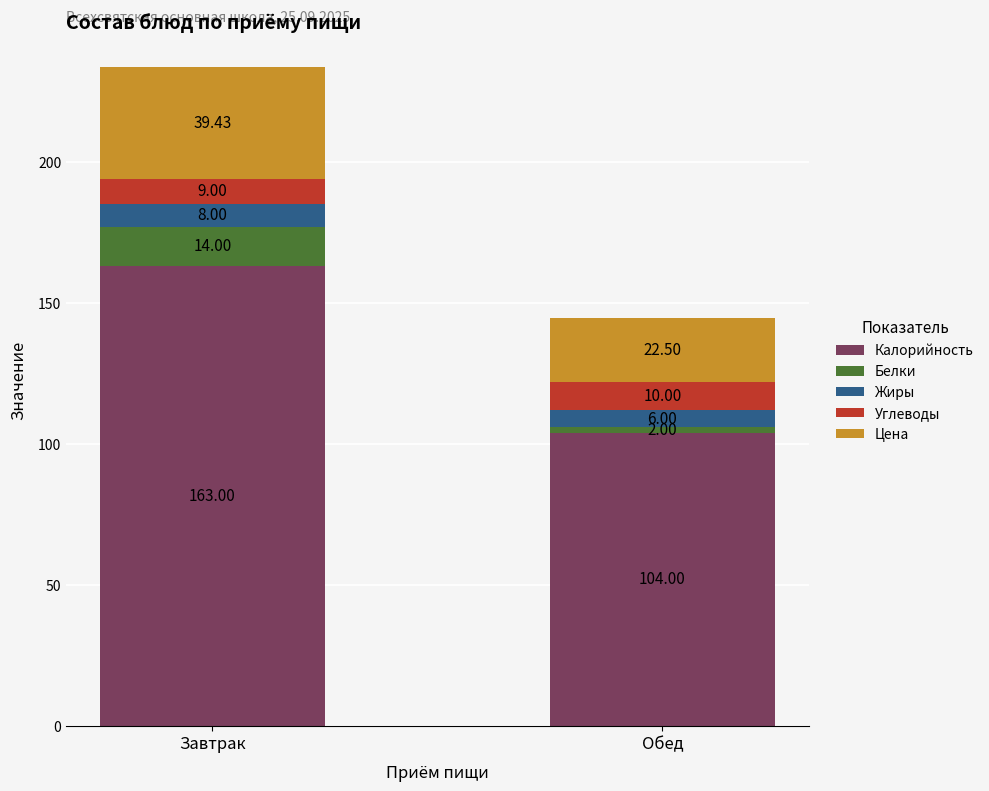

At which category is the sum across all series the highest?

Завтрак